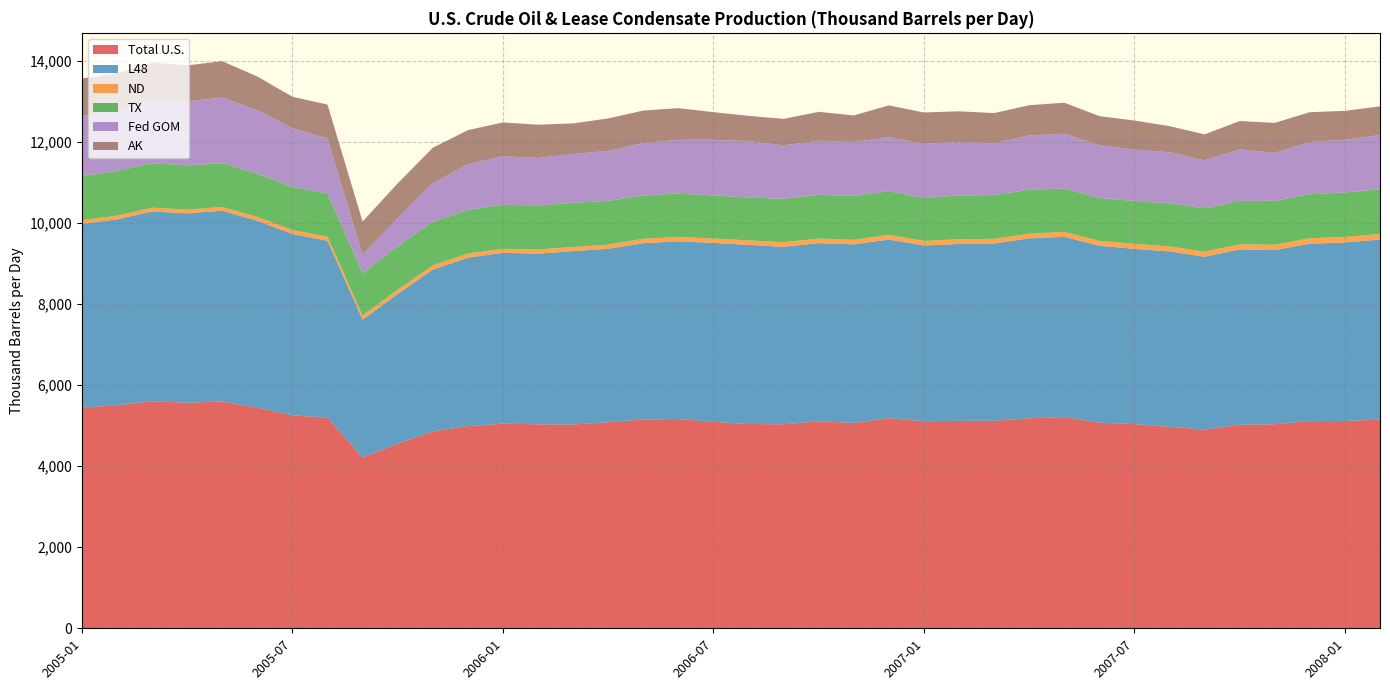

Reading left to right, list all the values displayed in this chart.

Total U.S.: 5446	5501	5601	5563	5596	5442	5253	5198	4214	4555	4857	4988	5048	5032	5027	5082	5151	5163	5094	5040	5031	5108	5064	5186	5108	5118	5119	5180	5211	5075	5038	4970	4902	5022	5034	5111	5115	5148
L48: 4528	4586	4681	4672	4705	4610	4474	4362	3400	3694	3988	4154	4215	4209	4276	4279	4349	4383	4413	4418	4380	4393	4406	4403	4335	4363	4371	4438	4445	4361	4322	4326	4263	4322	4297	4376	4403	4442
ND: 90	93	95	94	93	96	98	100	101	103	105	104	98	103	105	103	109	111	109	111	112	113	114	114	114	116	117	118	120	121	123	124	126	128	130	135	137	137
TX: 1088	1097	1098	1090	1079	1070	1061	1065	1038	1070	1080	1073	1085	1087	1087	1079	1070	1065	1062	1058	1071	1079	1084	1078	1058	1078	1080	1083	1072	1058	1059	1064	1069	1072	1084	1087	1094	1104
Fed GOM: 1492	1494	1562	1574	1623	1563	1448	1358	466	690	951	1133	1200	1171	1208	1234	1291	1328	1373	1393	1318	1333	1328	1333	1337	1325	1276	1339	1353	1305	1267	1259	1184	1271	1183	1287	1304	1338
AK: 918	917	921	893	893	831	778	836	815	862	872	836	832	821	752	800	801	781	681	621	655	714	655	785	772	753	746	745	765	714	716	644	639	698	740	735	711	706